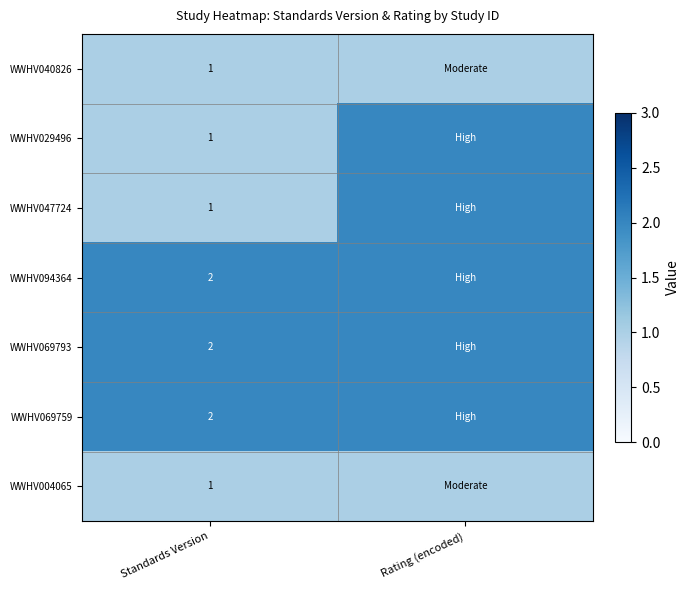

Is it true that WWHV094364 equals 1 at Standards Version?

False